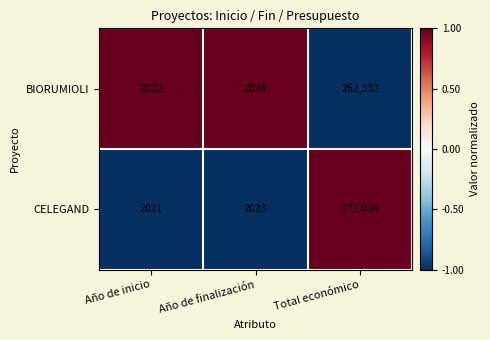

What is the difference between the highest and lowest values at Año de inicio?

1